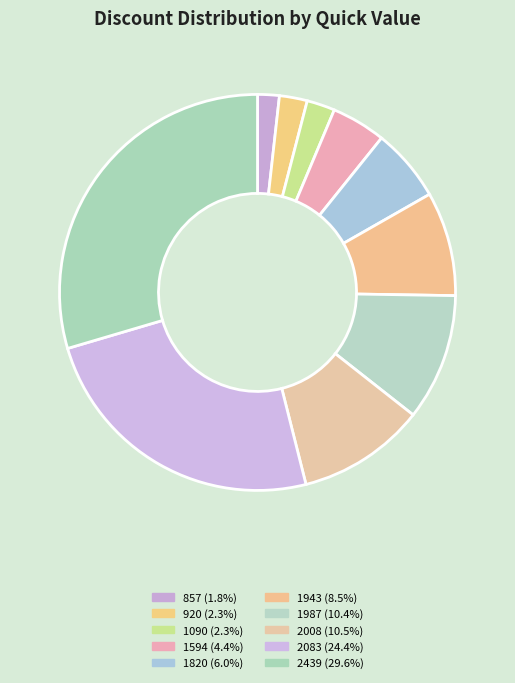

What is the total percentage of 920 and 1987?

12.6%